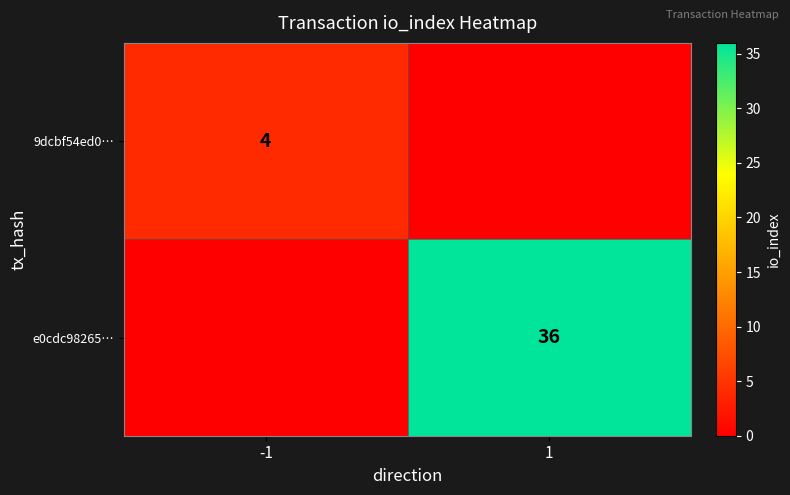

List the series in order of their peak value, highest first.

e0cdc98265…, 9dcbf54ed0…